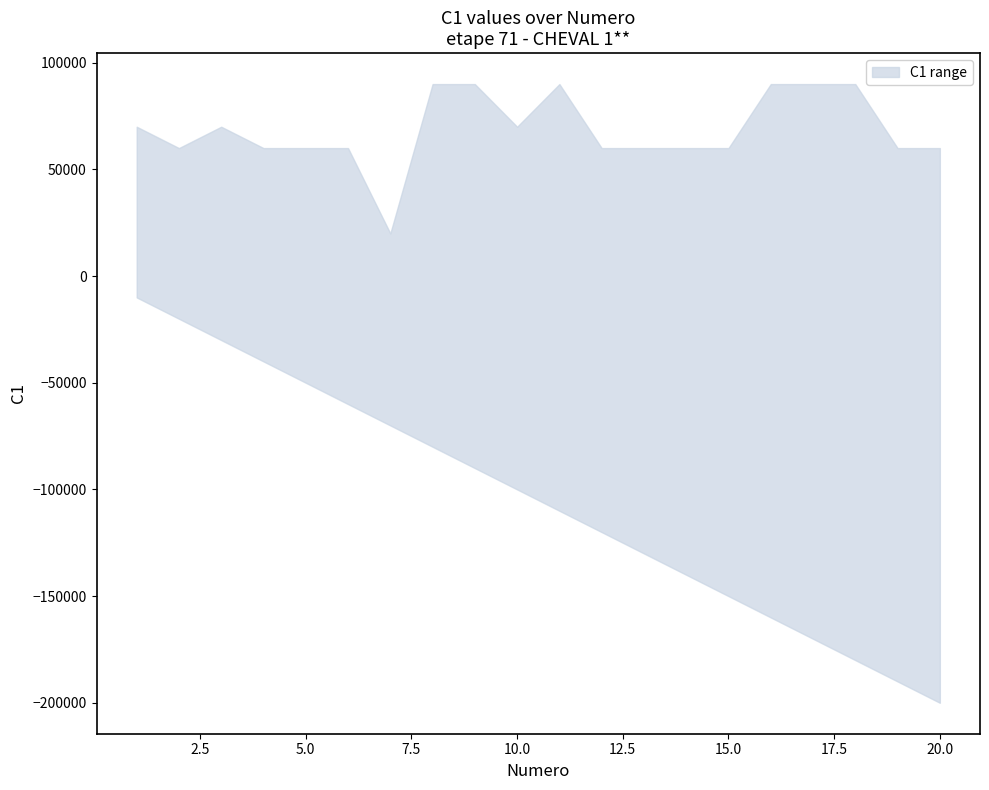

In upper, how many points are higher than both neighbors (excluding endpoints)?

2